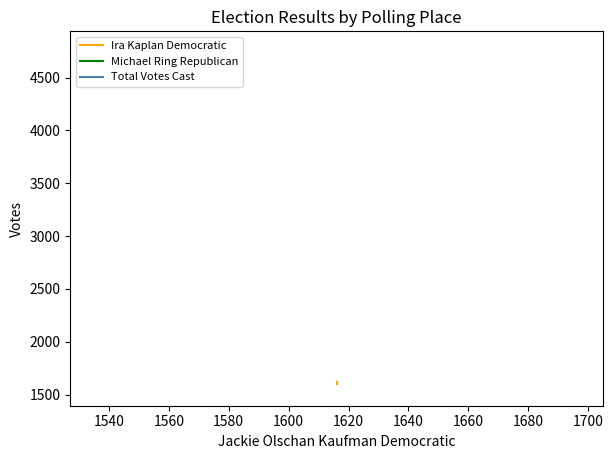

What are all the series names shown in the legend?

Ira Kaplan Democratic, Michael Ring Republican, Total Votes Cast